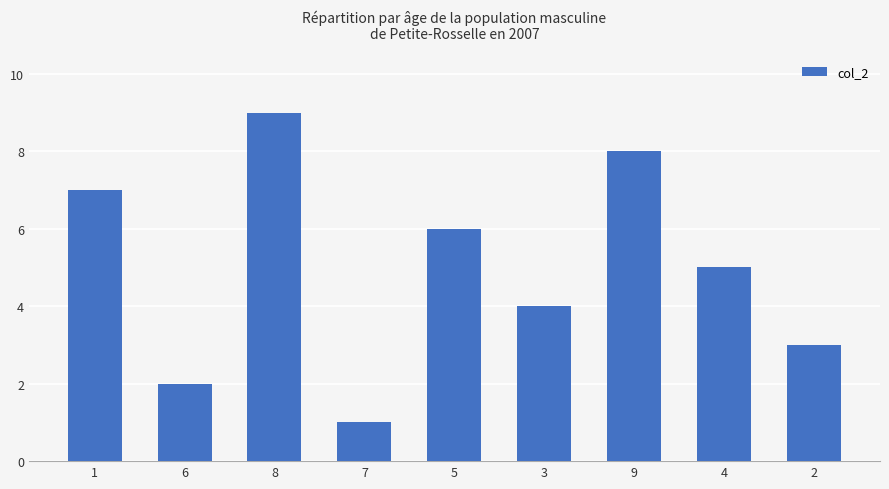

What is the maximum value shown in the chart?

9